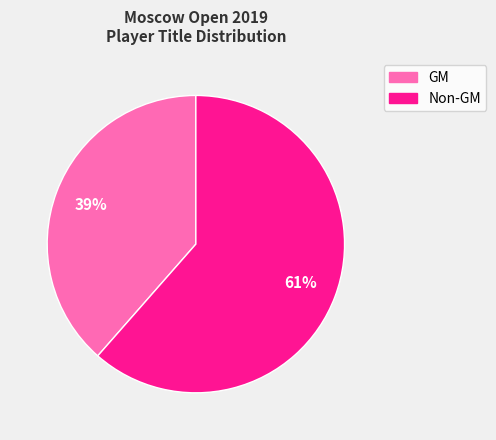

Is there any slice that represents more than half of the pie?

Yes